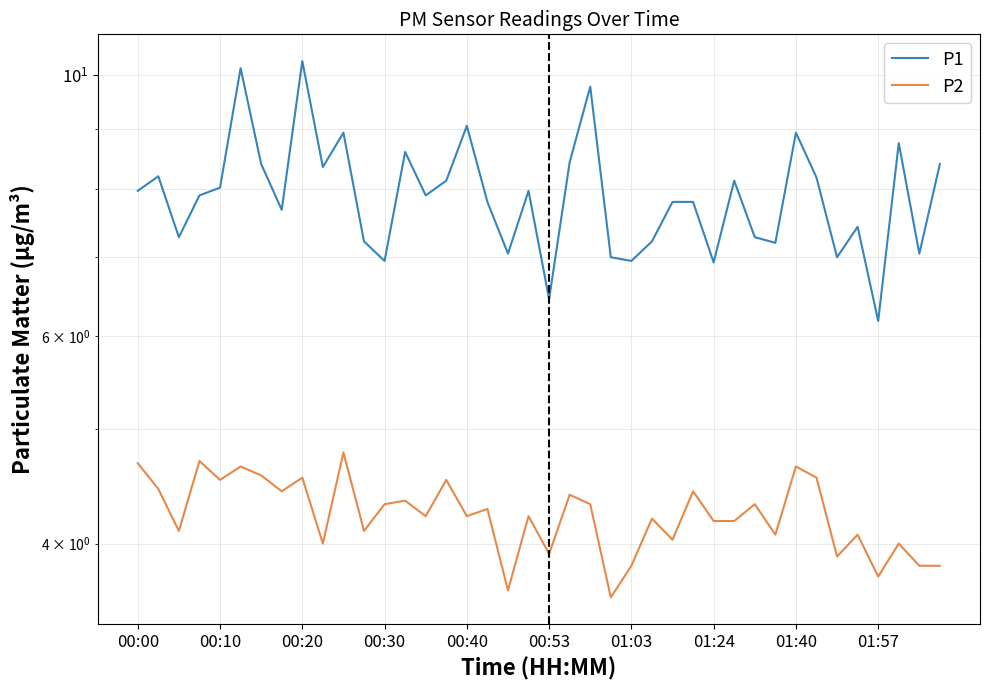

What is the approximate value of P2 at 35?

4.1